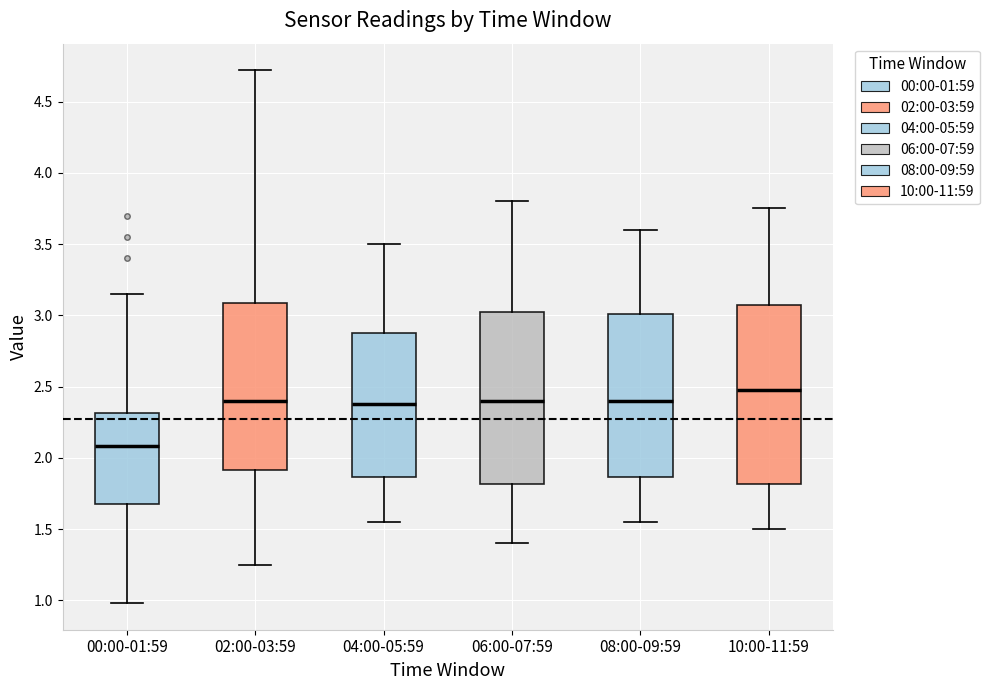

Reading left to right, transcribe this box plot: for each box, give where its median line is, the range the box spans, and where its two whiskers end, as read against the y-axis. The values are not printed on the chart, so give them approximately, as read against the axis.

00:00-01:59: median 2.10, box 1.70 to 2.30, whiskers 1.00 to 3.15
02:00-03:59: median 2.40, box 1.90 to 3.10, whiskers 1.25 to 4.70
04:00-05:59: median 2.40, box 1.85 to 2.90, whiskers 1.55 to 3.50
06:00-07:59: median 2.40, box 1.80 to 3.05, whiskers 1.40 to 3.80
08:00-09:59: median 2.40, box 1.85 to 3.00, whiskers 1.55 to 3.60
10:00-11:59: median 2.50, box 1.80 to 3.10, whiskers 1.50 to 3.75